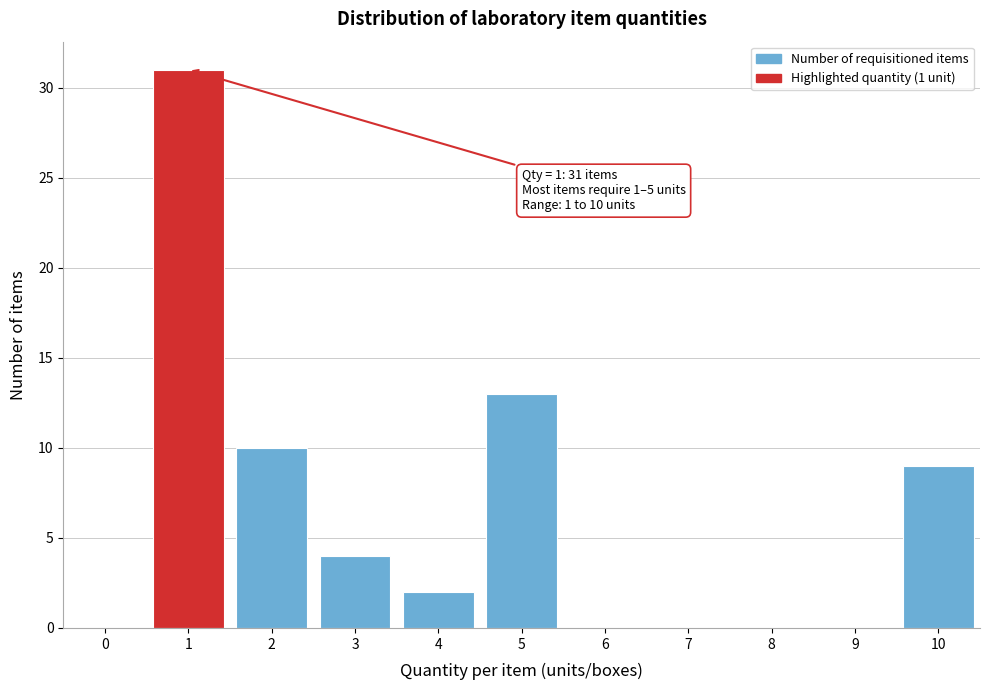

Reading left to right, what are all the values shown in this chart?

0=0	1=31	2=10	3=4	4=2	5=13	6=0	7=0	8=0	9=0	10=9